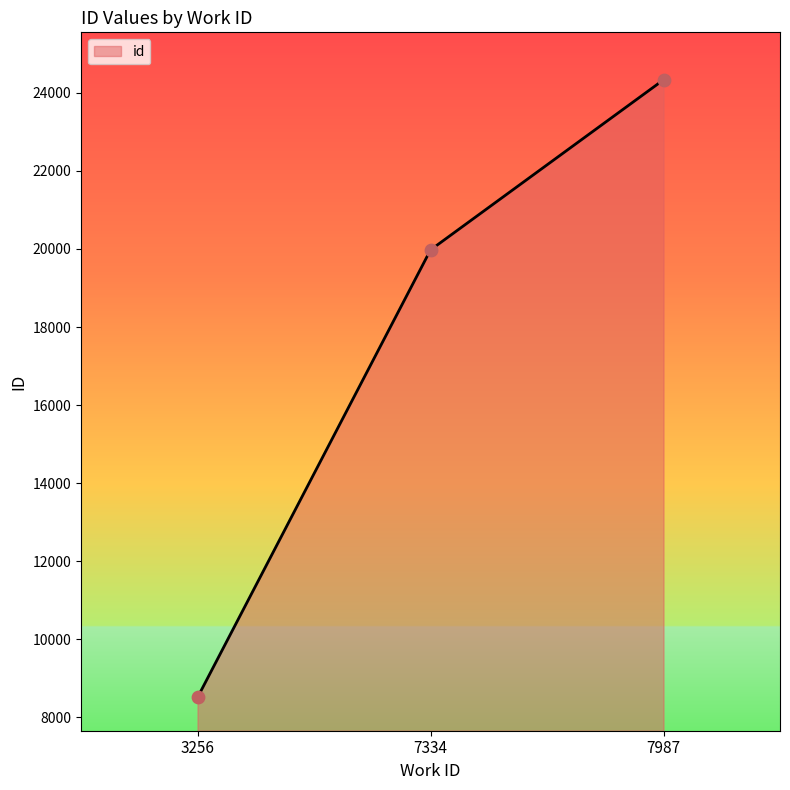

Between 3256 and 7987, which is larger?

7987